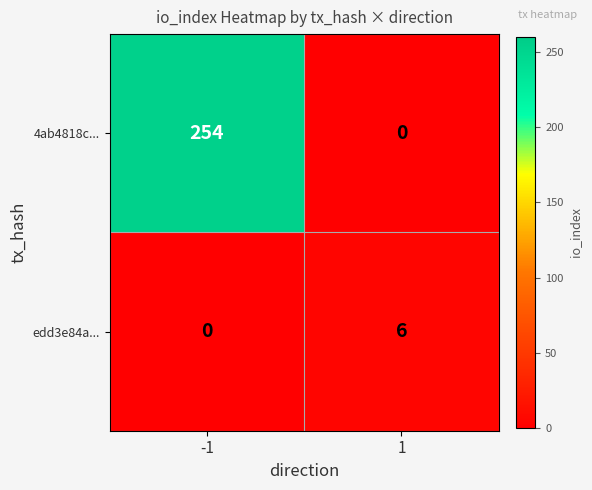

List the series in order of their overall mean, highest first.

4ab4818c..., edd3e84a...